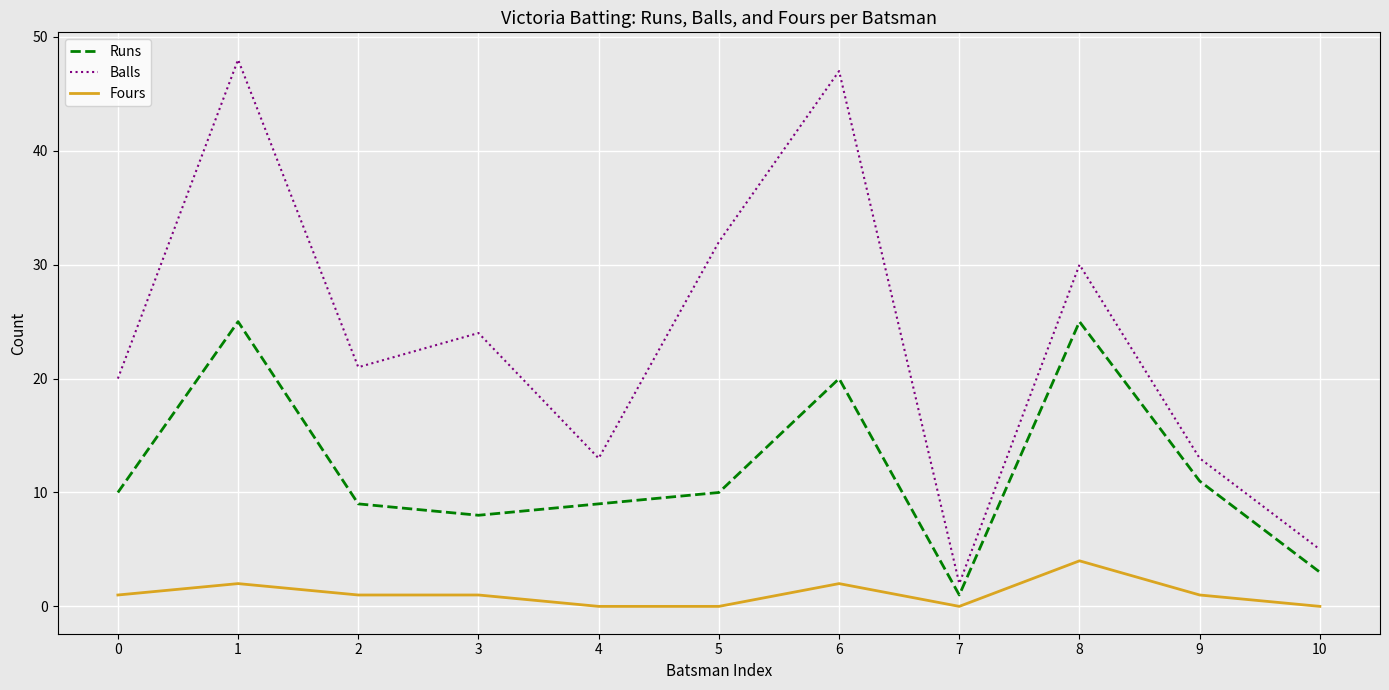

Does the chart have visible grid lines?

Yes